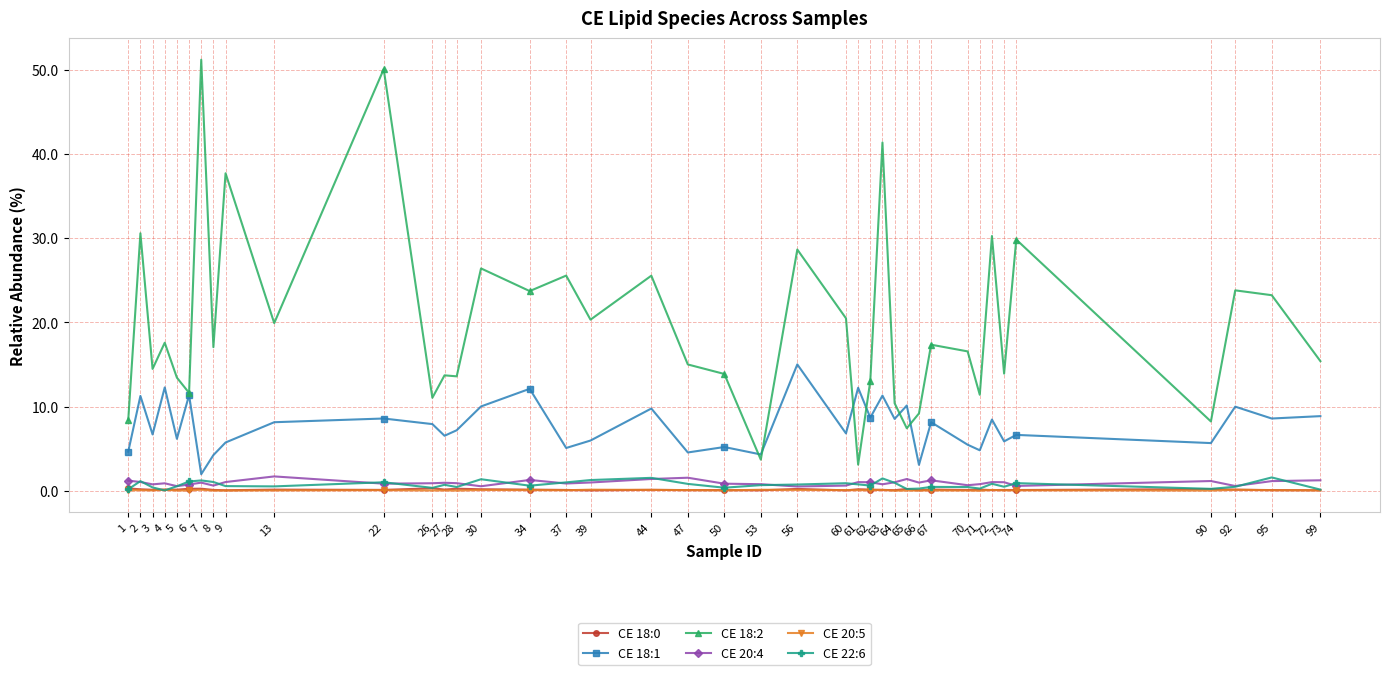

Is it true that CE 22:6 equals 0.8 at 61?

True